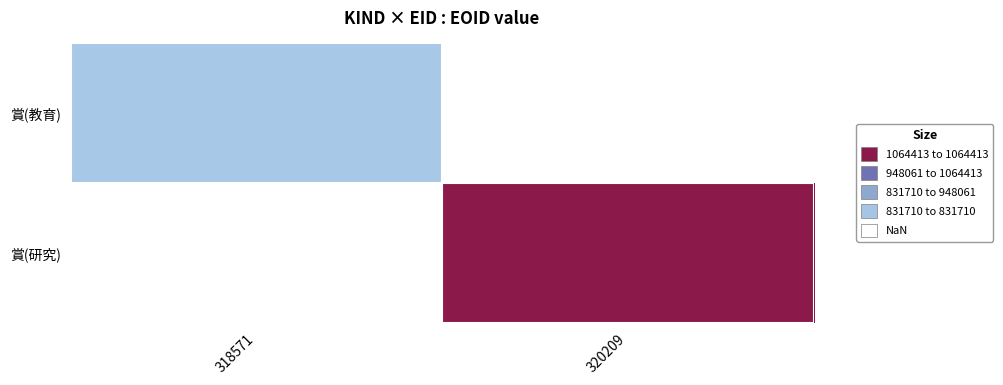

Rank the series by their maximum value, from lowest to highest.

賞(教育), 賞(研究)